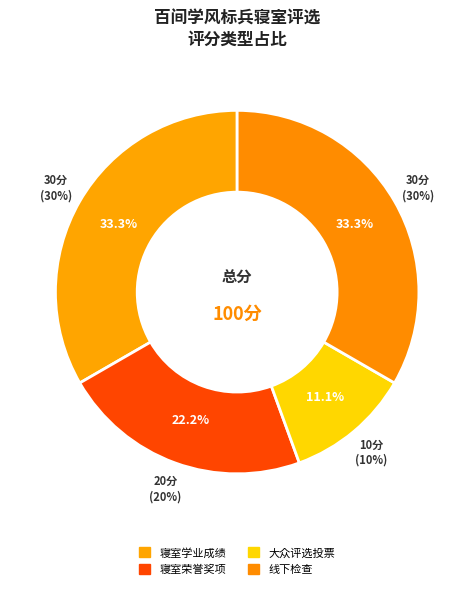

Does 线下检查 account for over 50% of the chart?

No